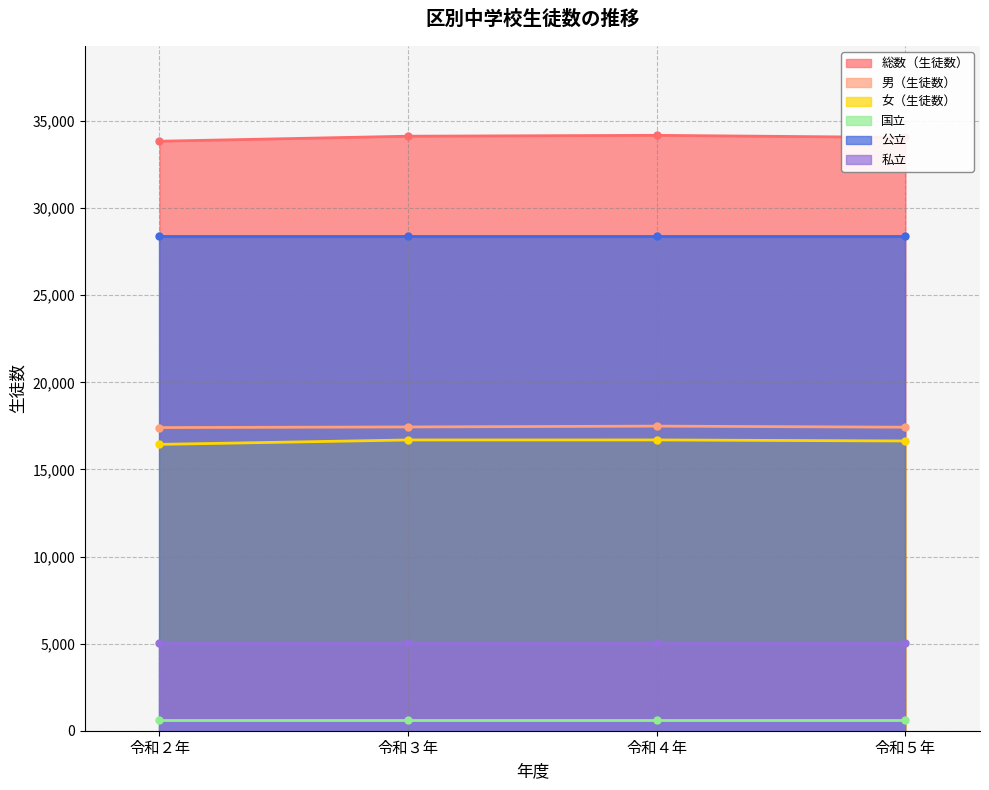

Read the 女（生徒数） value at 令和５年, to the nearest 10.

16630